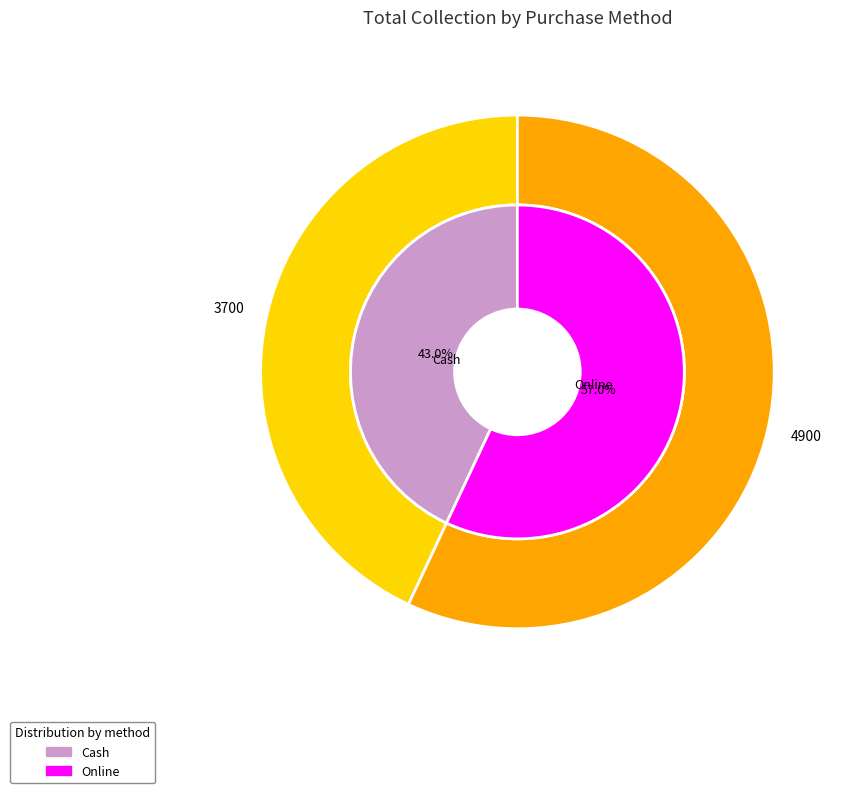

Which category has the smallest portion of the pie?

Cash